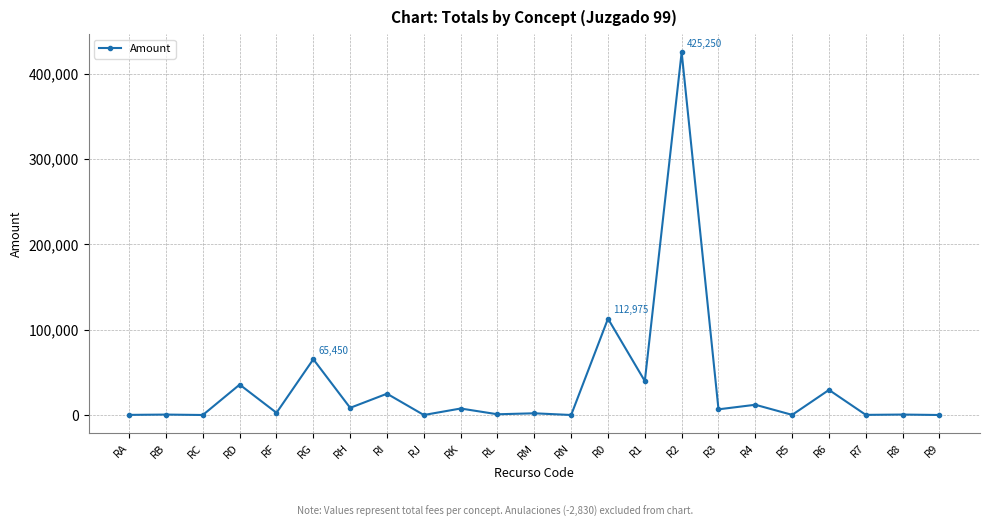

Does the chart have visible grid lines?

Yes